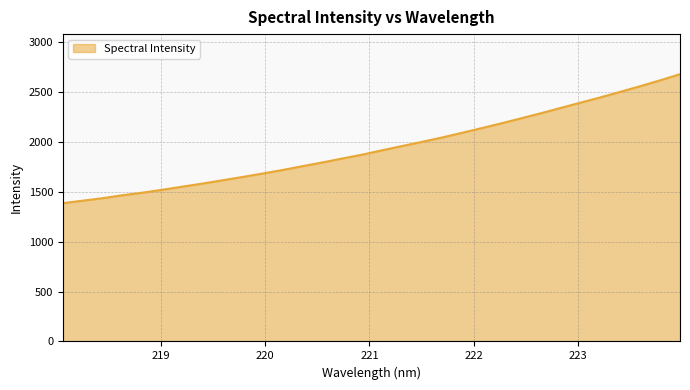

What is the difference between the maximum and minimum values?

1291.9